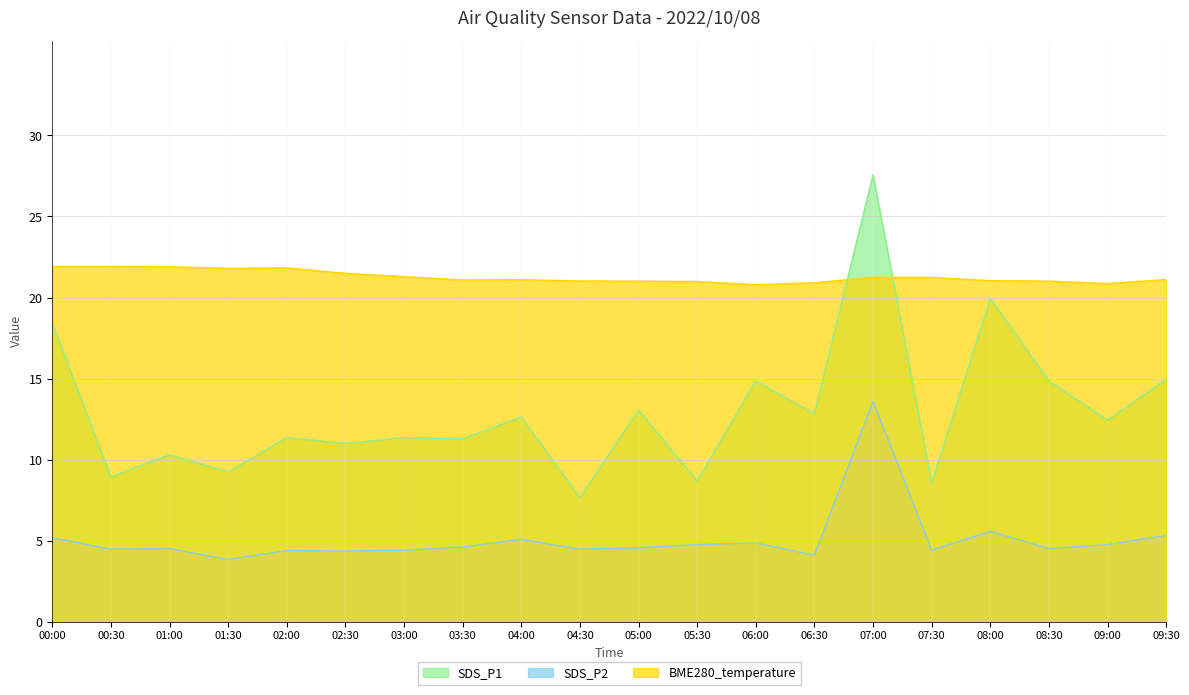

At which category is the sum across all series the highest?

07:00